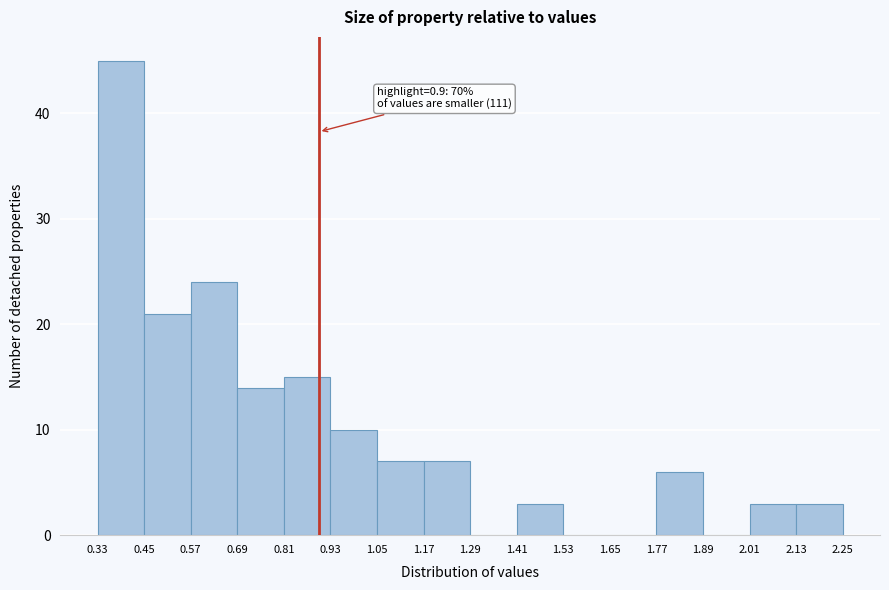

Over which range of the x-axis is the bar tallest?

0.33 to 0.45